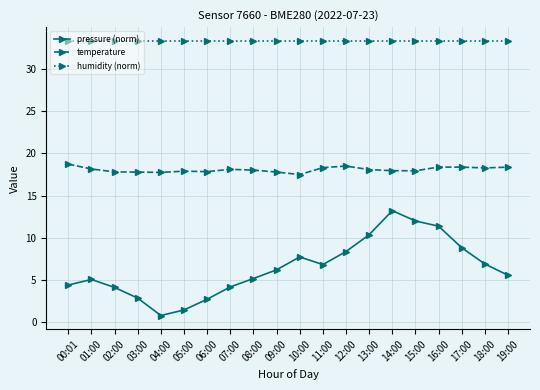

Which series has the largest range (max minus min)?

pressure (norm)